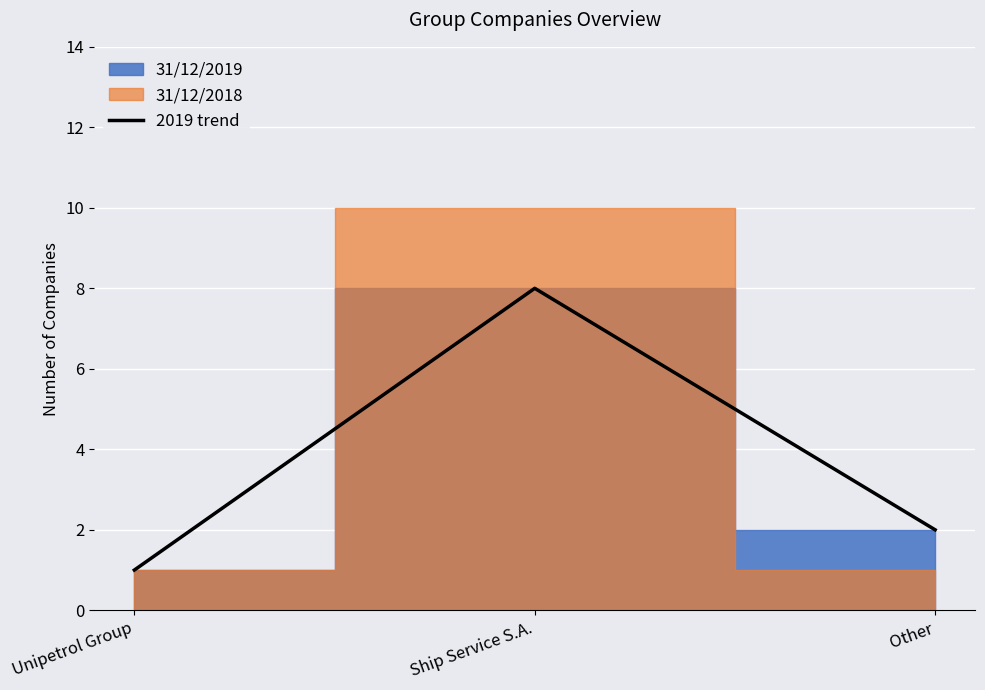

The chart shows a value of 1 at Unipetrol Group. True or false?

True